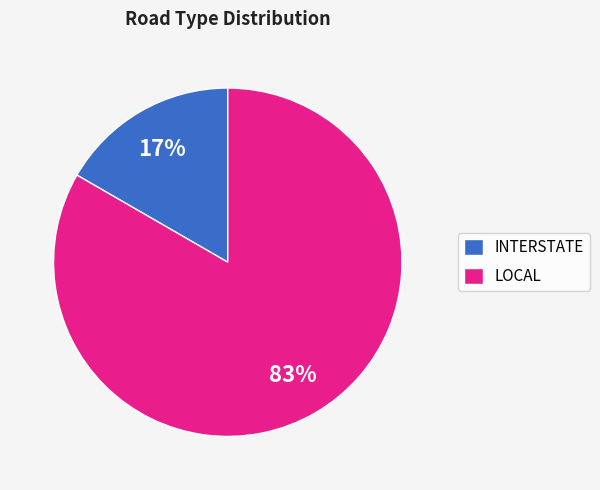

Is it true that INTERSTATE is 17% of the pie?

True